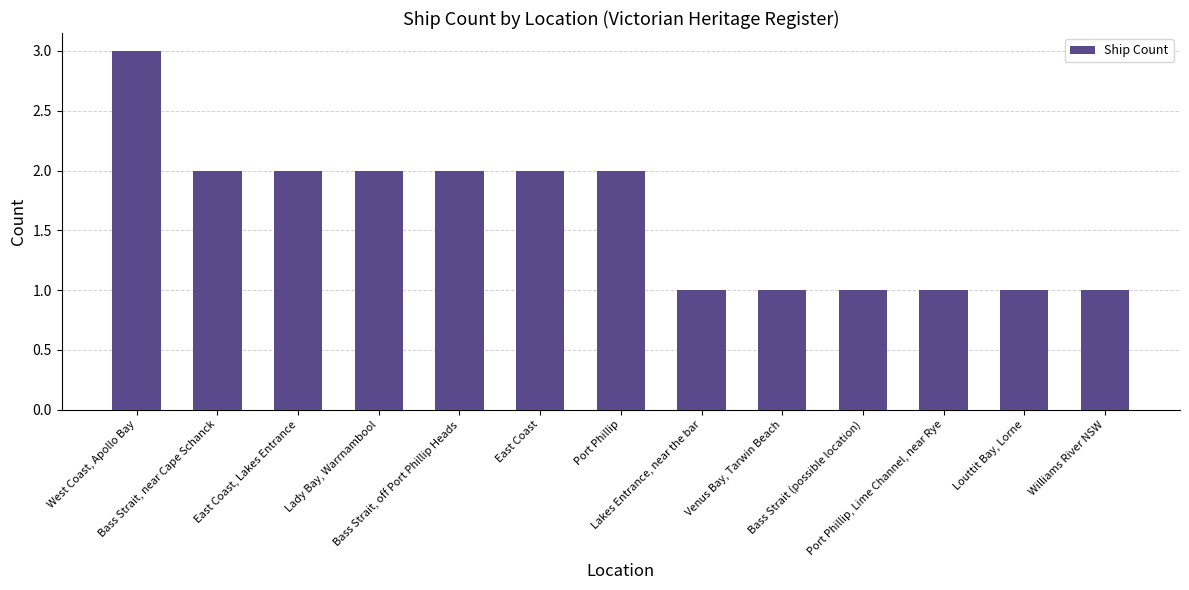

Reading left to right, list all the values displayed in this chart.

3	2	2	2	2	2	2	1	1	1	1	1	1